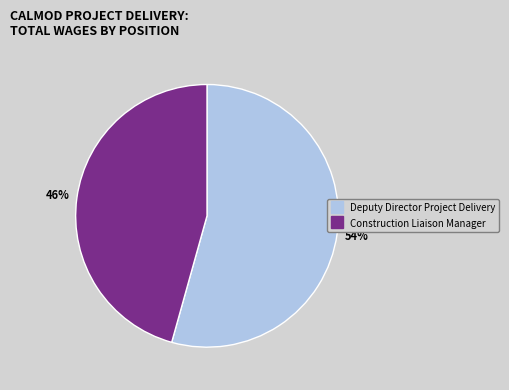

Approximately how many times larger is the value at Deputy Director Project Delivery compared to Construction Liaison Manager?

1.2